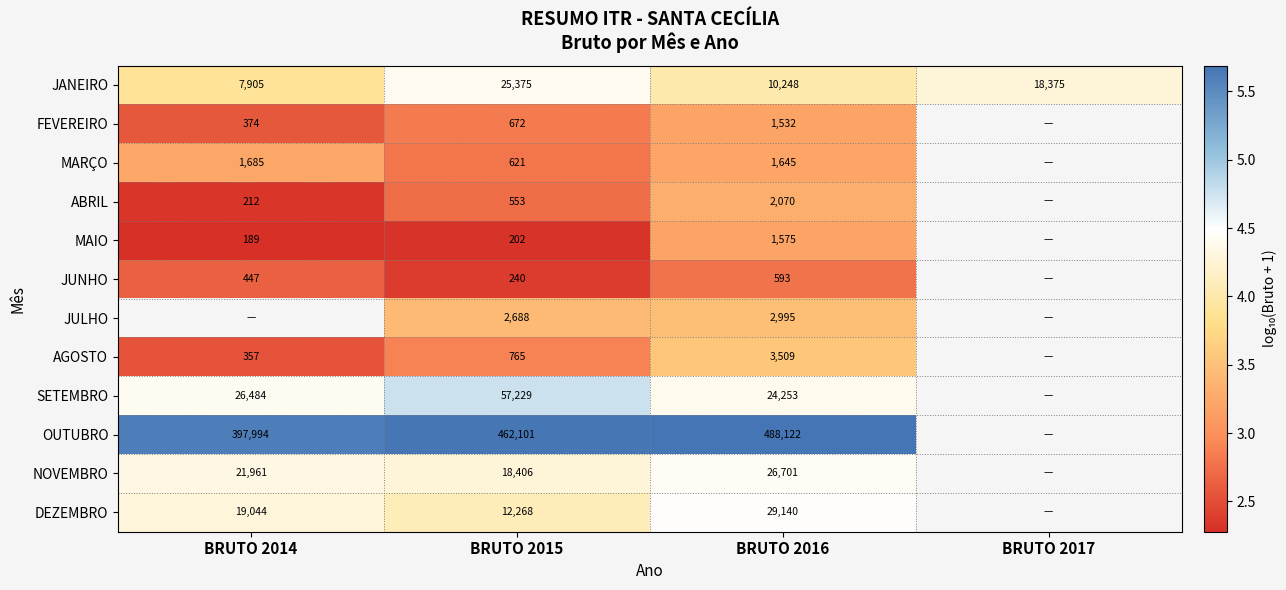

True or false: NOVEMBRO has a value of 7.7 at BRUTO 2014.

False